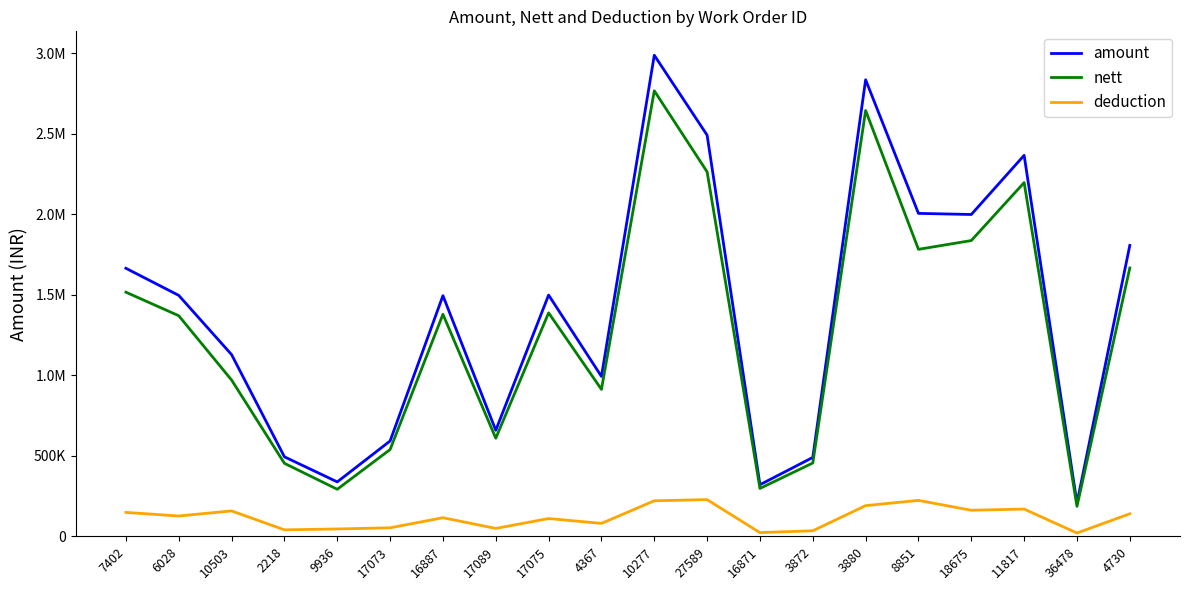

Rank the categories by amount value from highest to lowest.

10277, 3880, 27589, 11817, 8851, 18675, 4730, 7402, 17075, 6028, 16887, 10503, 4367, 17089, 17073, 2218, 3872, 9936, 16871, 36478